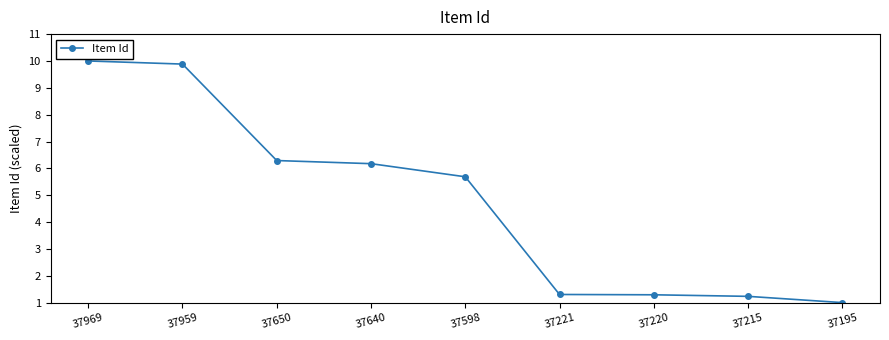

How many data points are above 5?

5